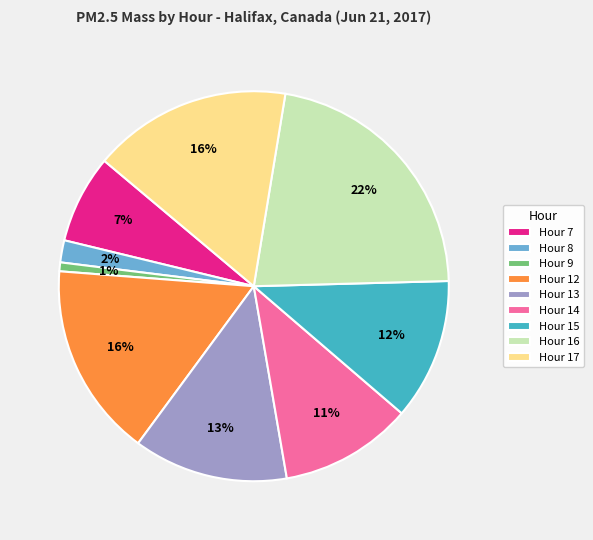

Is it true that Hour 9 is 14% of the pie?

False